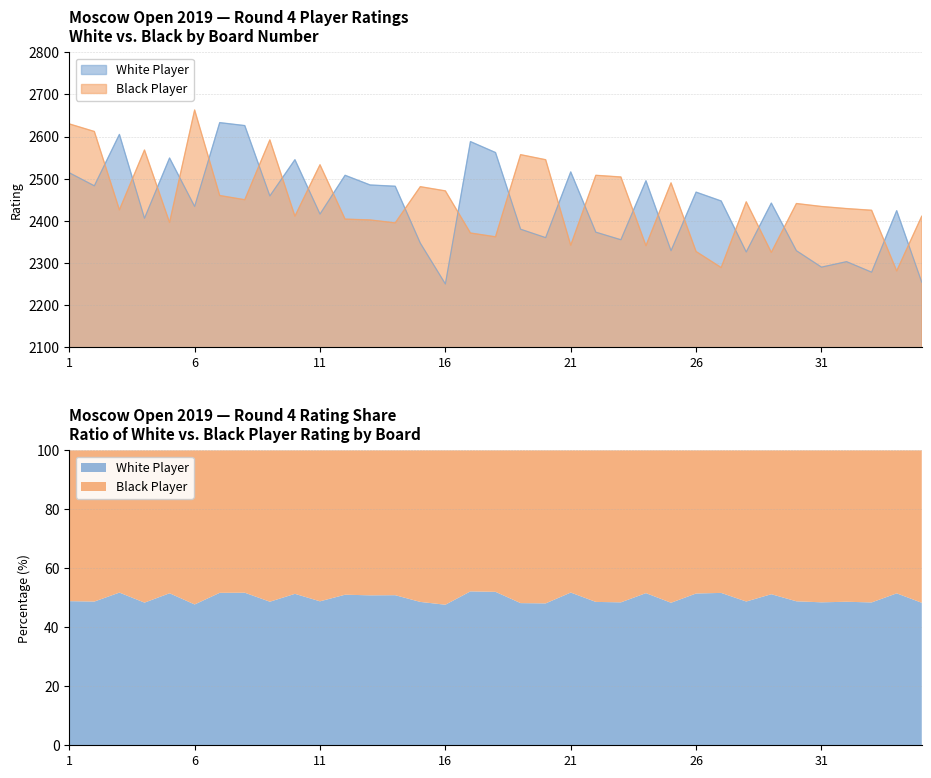

What is the difference between the maximum and minimum values in the White Rating series?

383